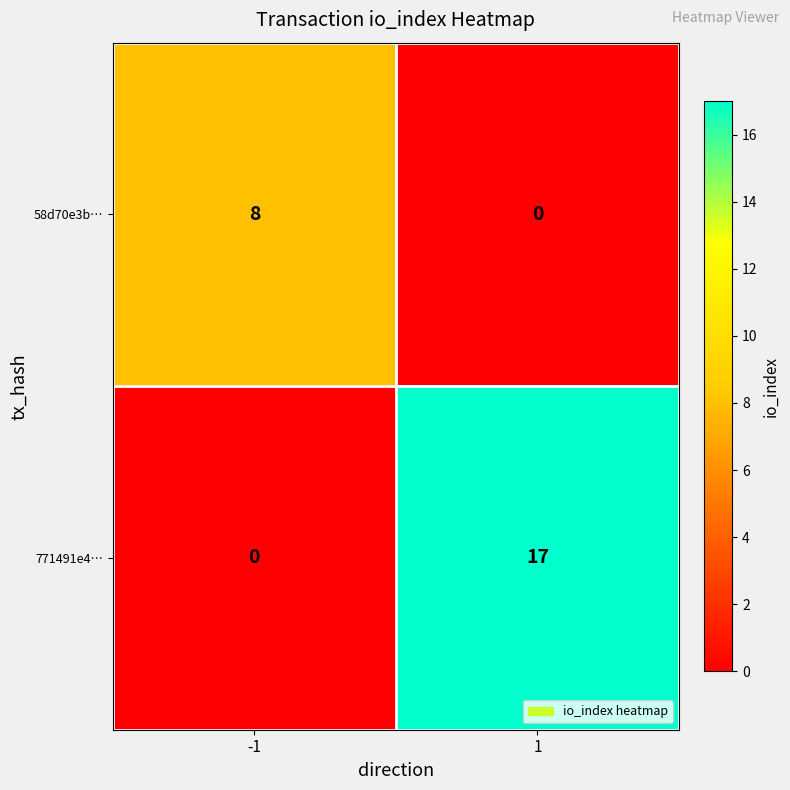

True or false: 58d70e3b… has a value of 0 at 1.

True